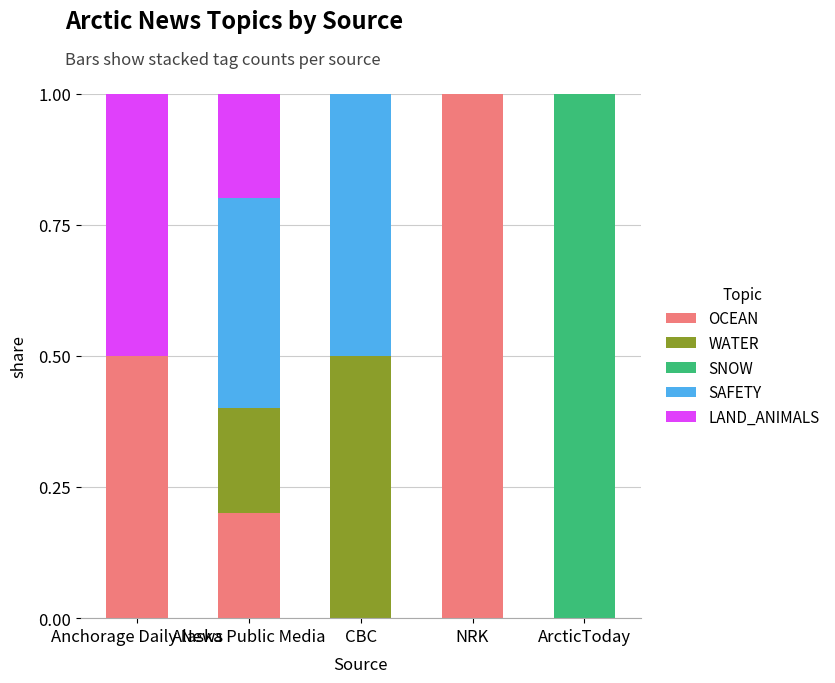

What is the sum of all OCEAN values?

1.7